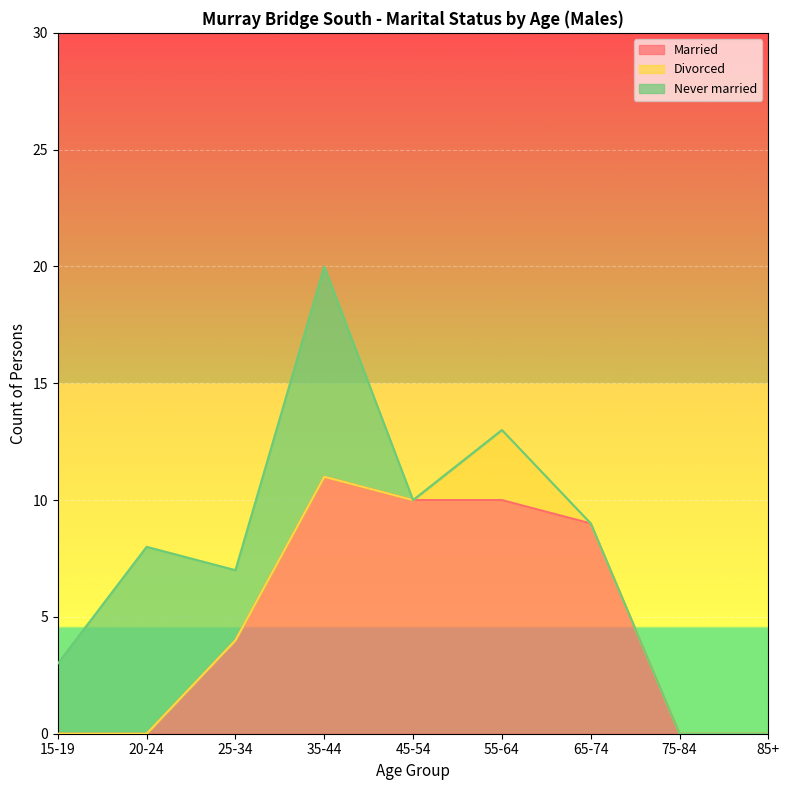

What position from the left is 15-19?

1